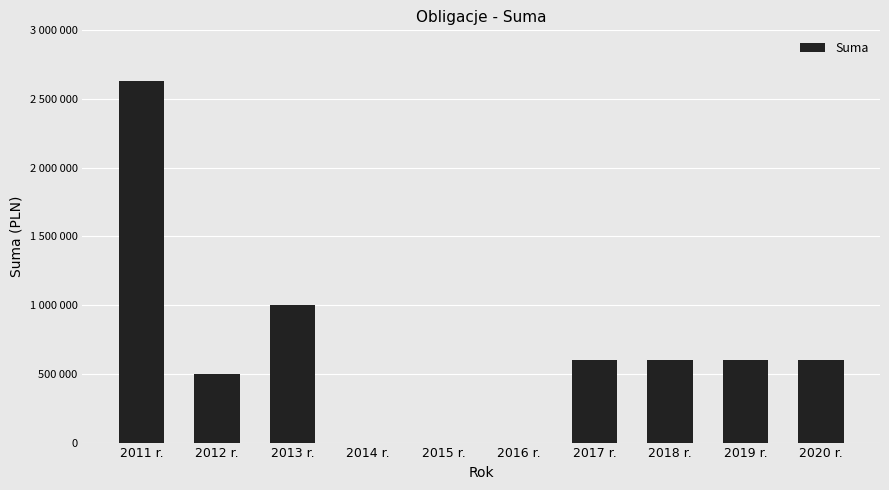

What is the difference between the maximum and second lowest values?

2630000